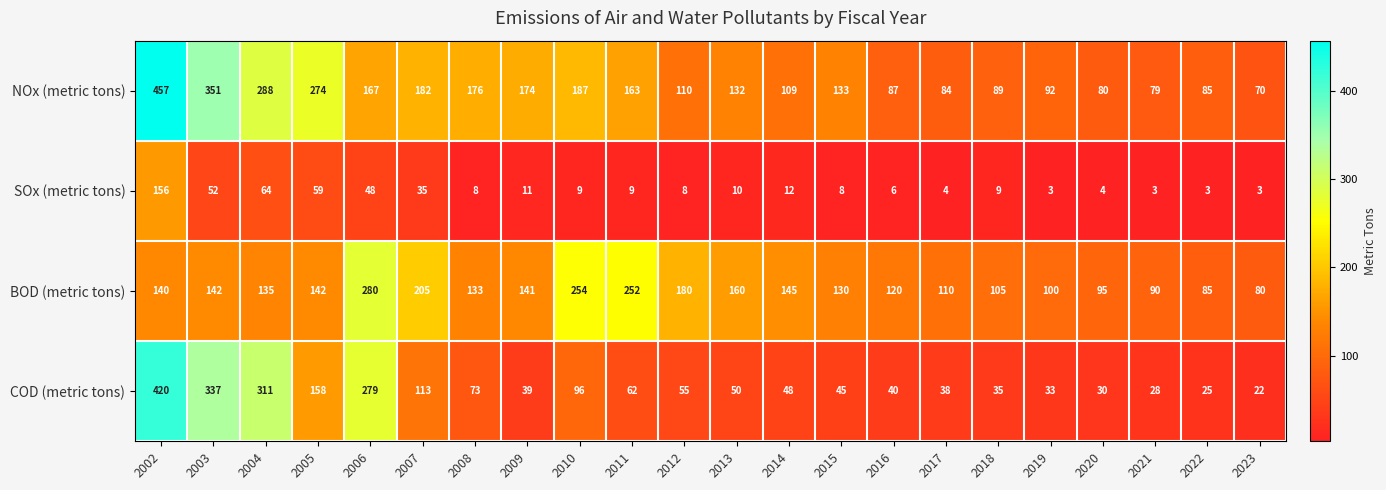

What is the minimum value shown in the chart?

3